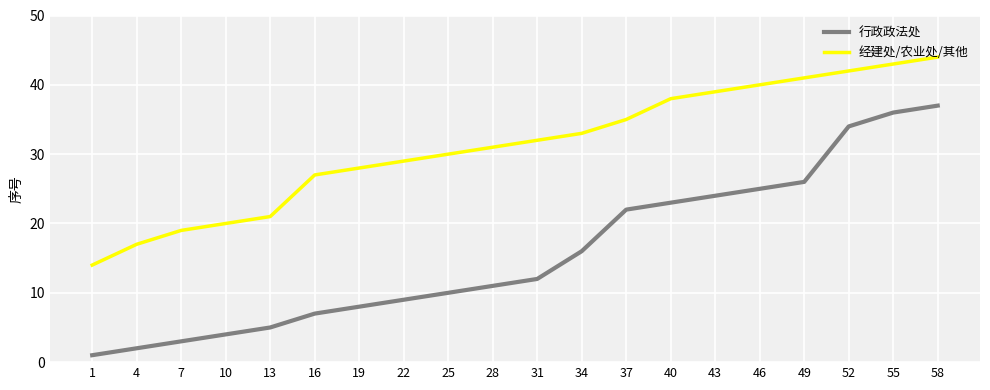

Is it true that 经建处/农业处/其他 equals 31 at 28?

True